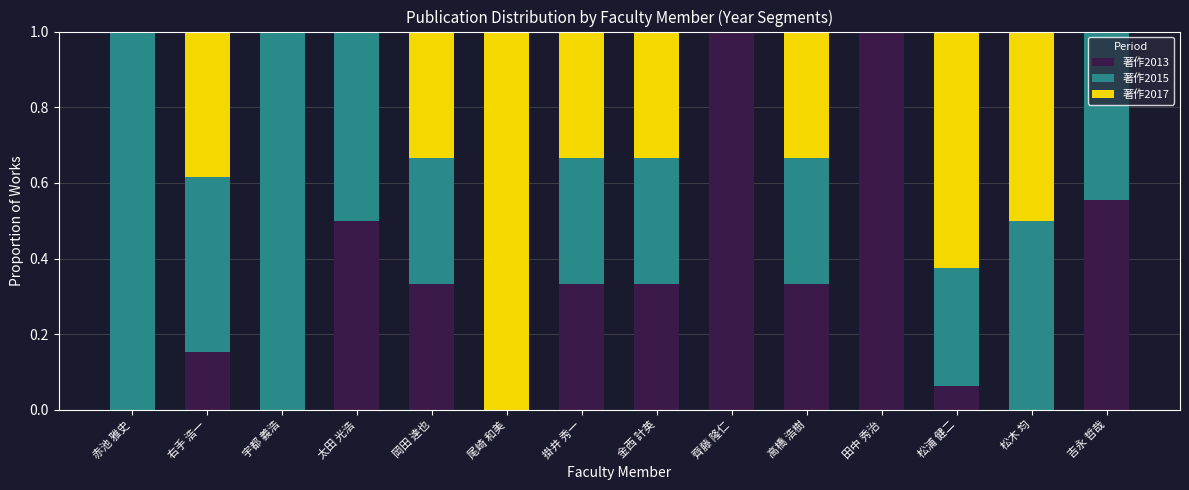

Is it true that 著作2013 equals 0.2 at 田中 秀治?

False